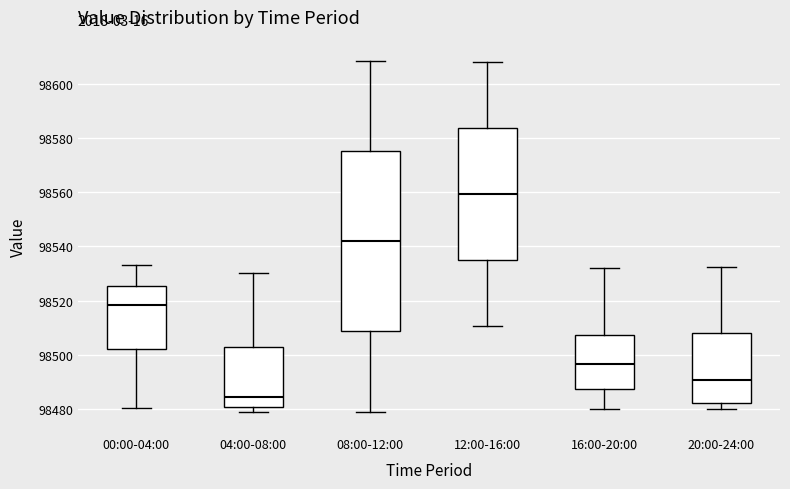

Where does the median line of the box for 12:00-16:00 sit on the y-axis? The values are not printed on the chart, so give them approximately, as read against the axis.

98560